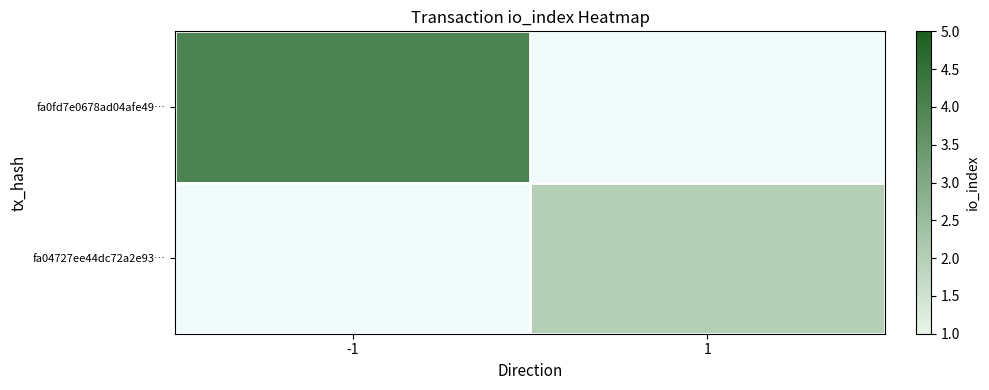

At which label does fa04727ee44dc72a2e93… reach its minimum?

-1